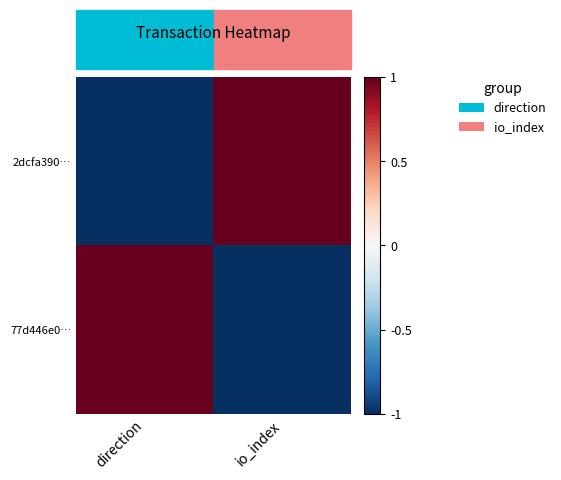

Reading left to right, extract all data points from this chart.

2dcfa390…: direction=-1	io_index=1
77d446e0…: direction=1	io_index=-1